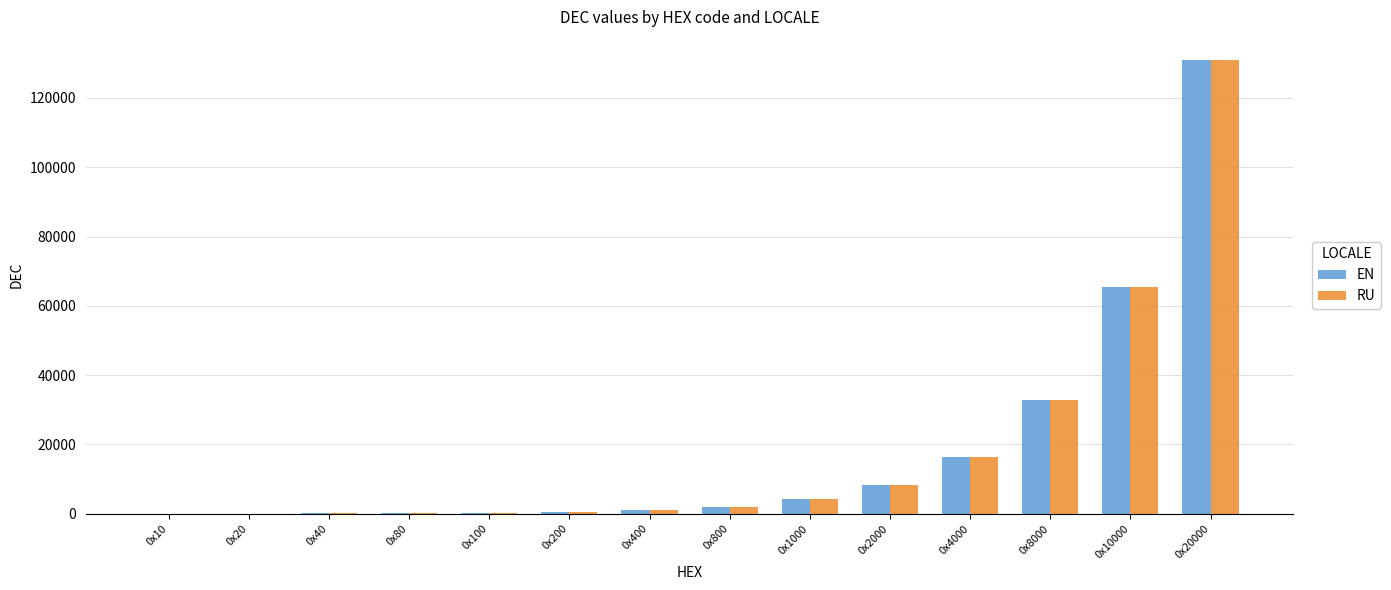

What is the sum of all EN values?

262128